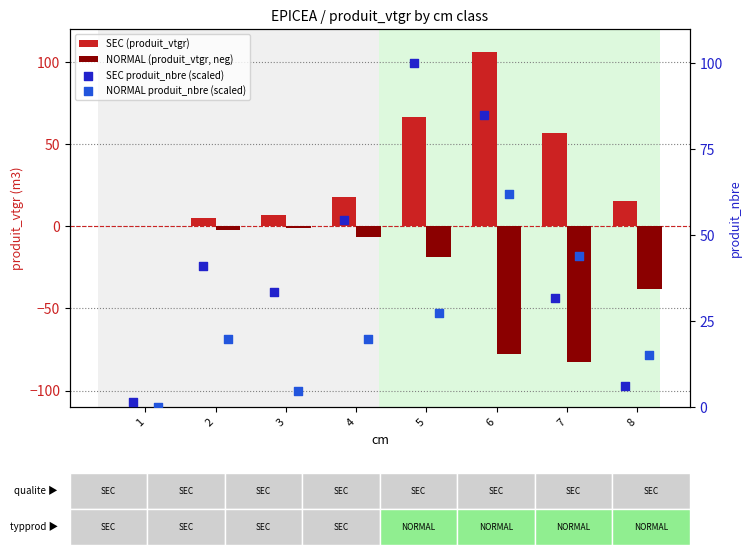

At which category is the sum across all series the highest?

6